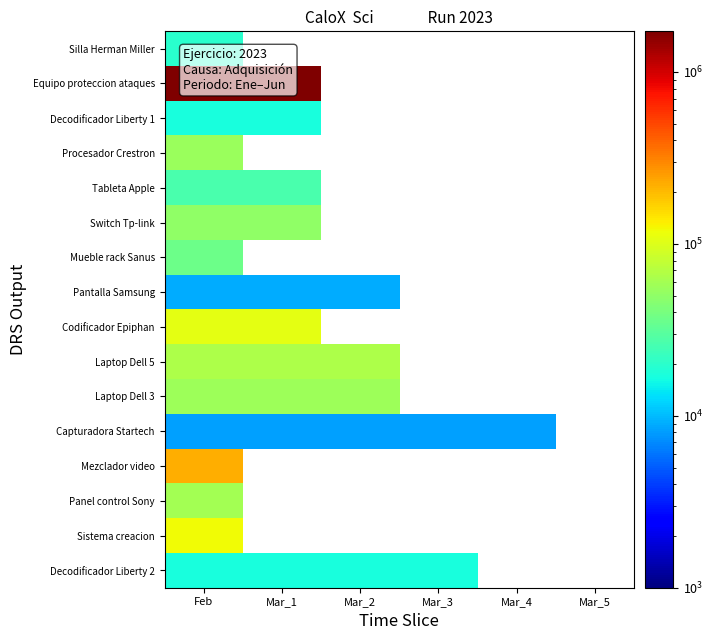

What is the lowest value of the Laptop Dell 5 series?

65707.8